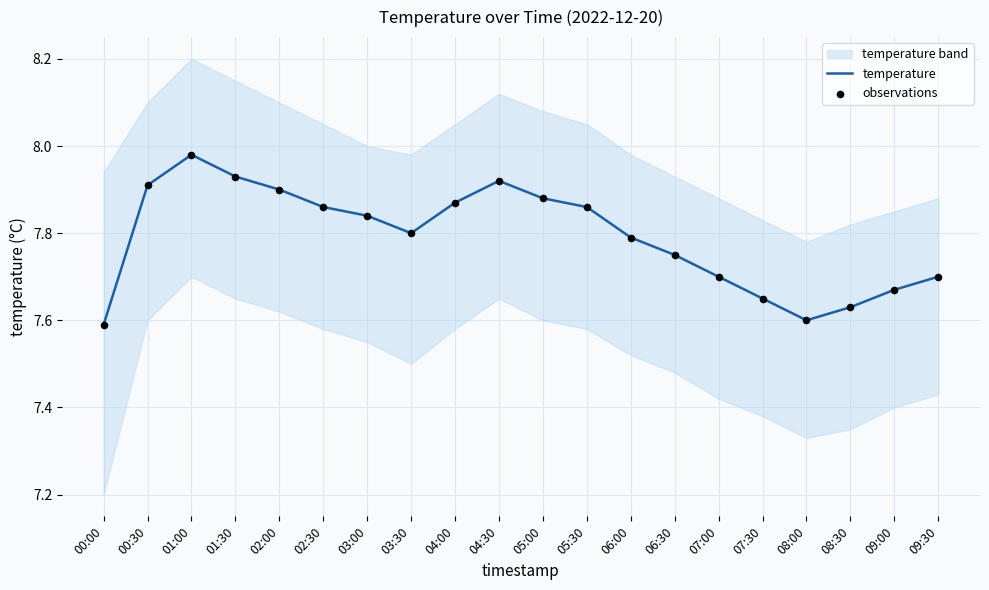

Which series contains the highest Y value?

temperature